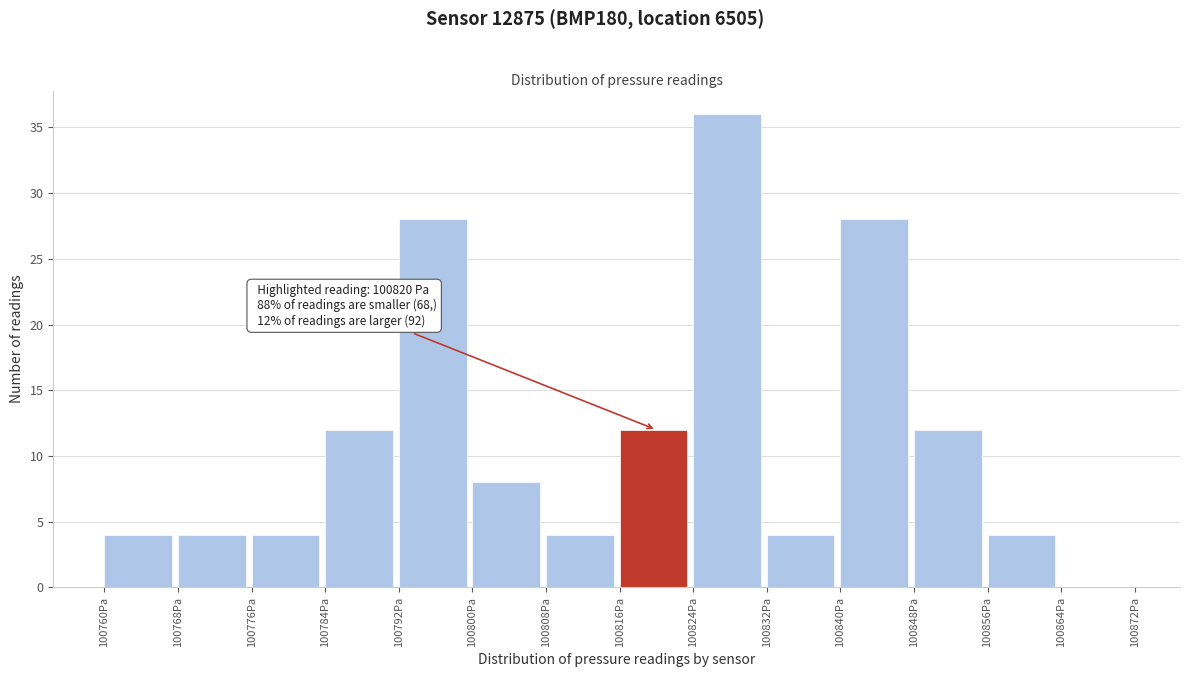

Over which range of the x-axis is the bar tallest?

100824 to 100832